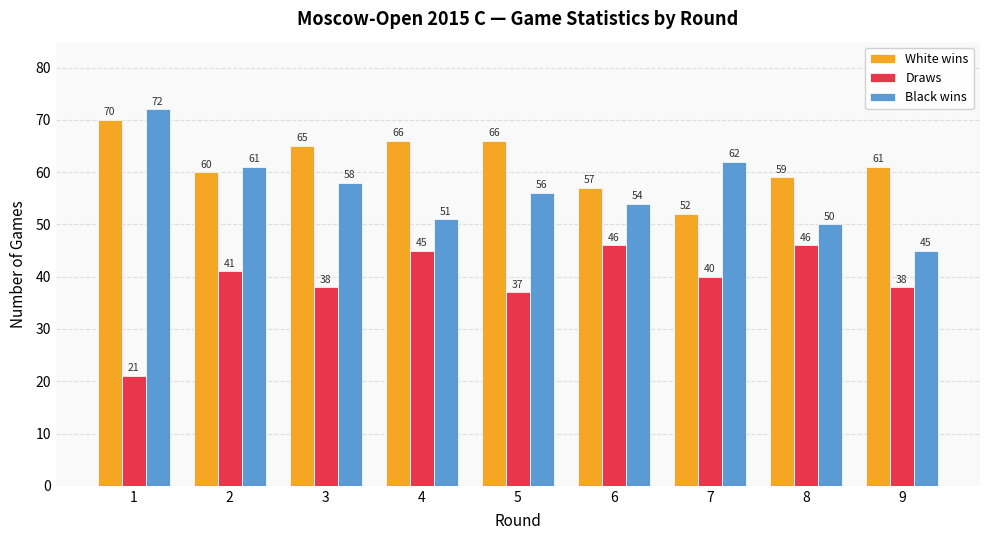

Reading left to right, what are all the values shown in this chart?

White wins: 70	60	65	66	66	57	52	59	61
Draws: 21	41	38	45	37	46	40	46	38
Black wins: 72	61	58	51	56	54	62	50	45